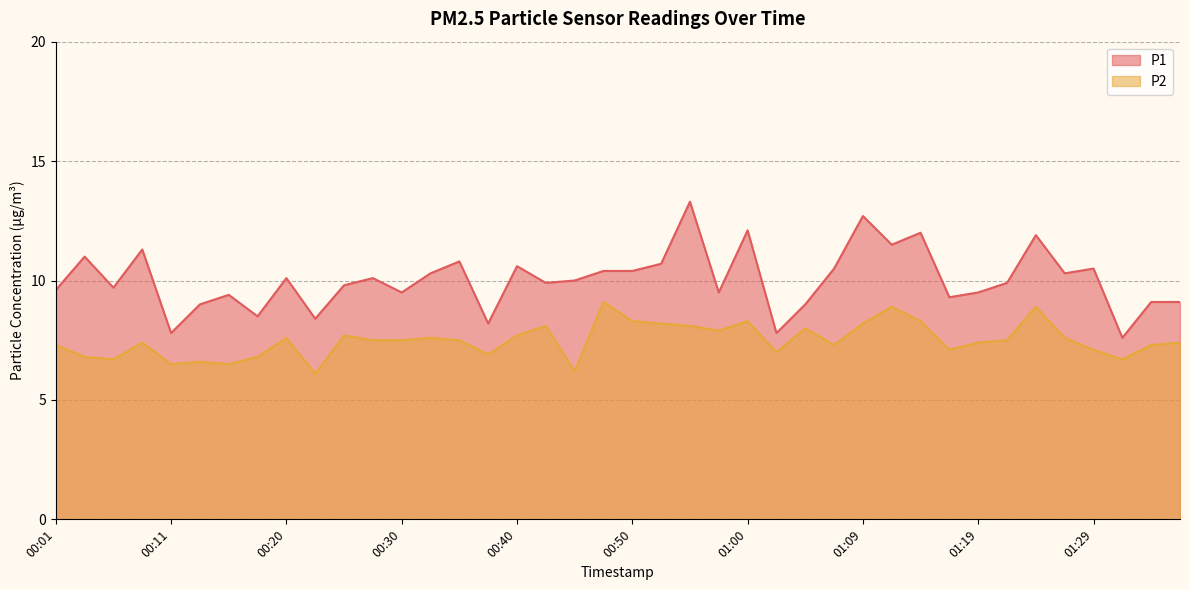

True or false: P2 and P1 intersect in this chart.

False